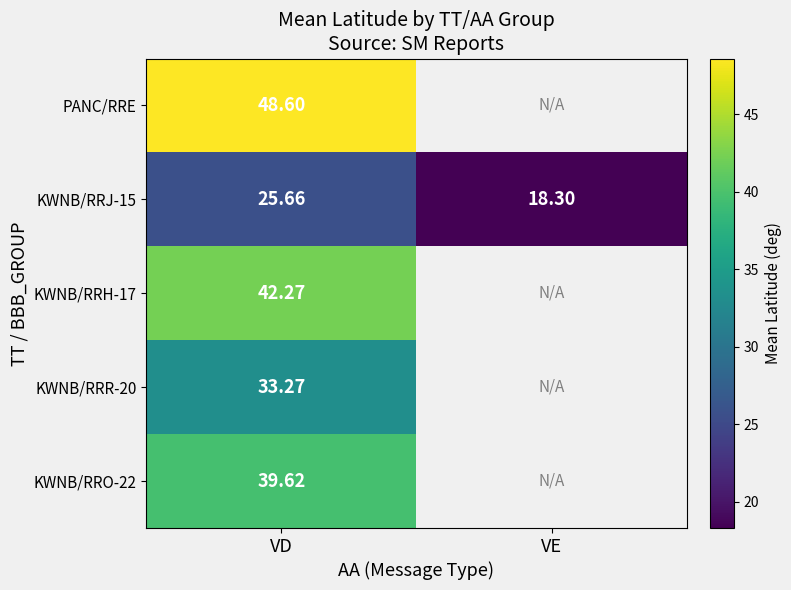

The value of KWNB/RRJ-15 at VE is 24.6. True or false?

False